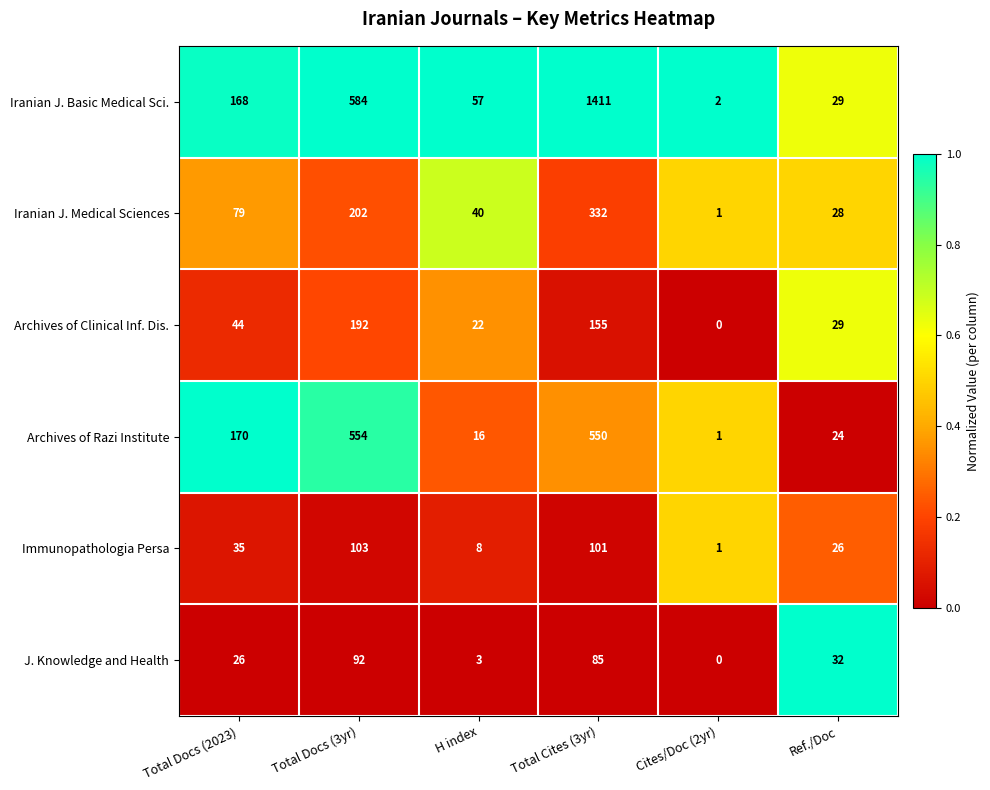

Where is Iranian J. Basic Medical Sci. nearest to the value 706?

Total Docs (3yr)